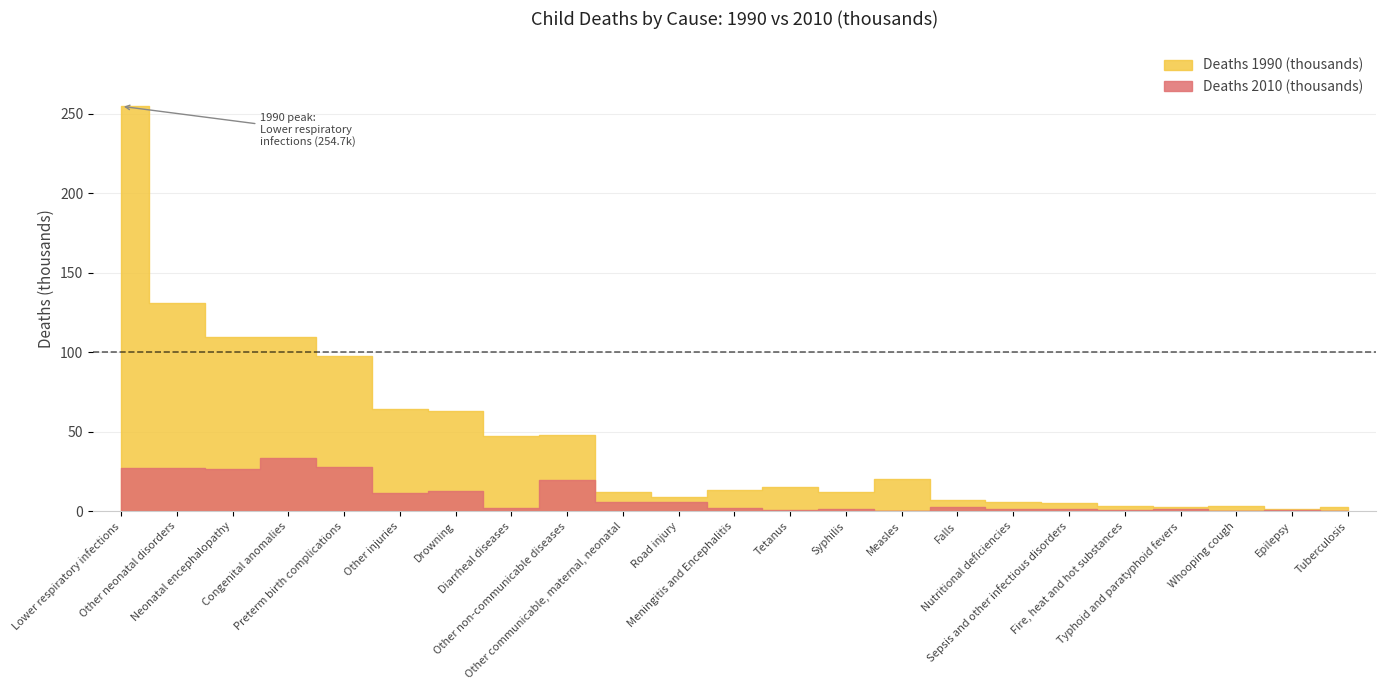

True or false: Deaths 1990 (thousands) and Deaths 2010 (thousands) intersect in this chart.

False